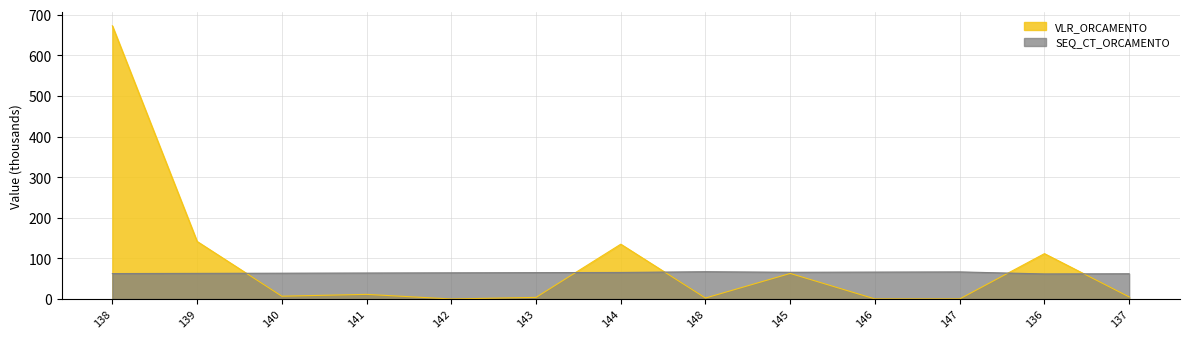

Between which two adjacent categories do VLR_ORCAMENTO and SEQ_CT_ORCAMENTO first intersect?

139 and 140